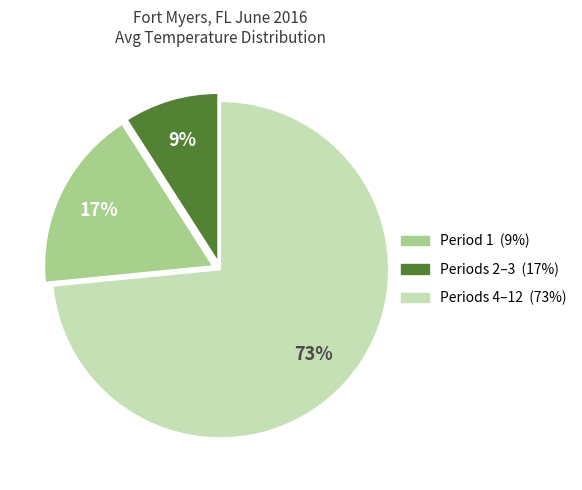

Is there a majority slice in this chart?

Yes